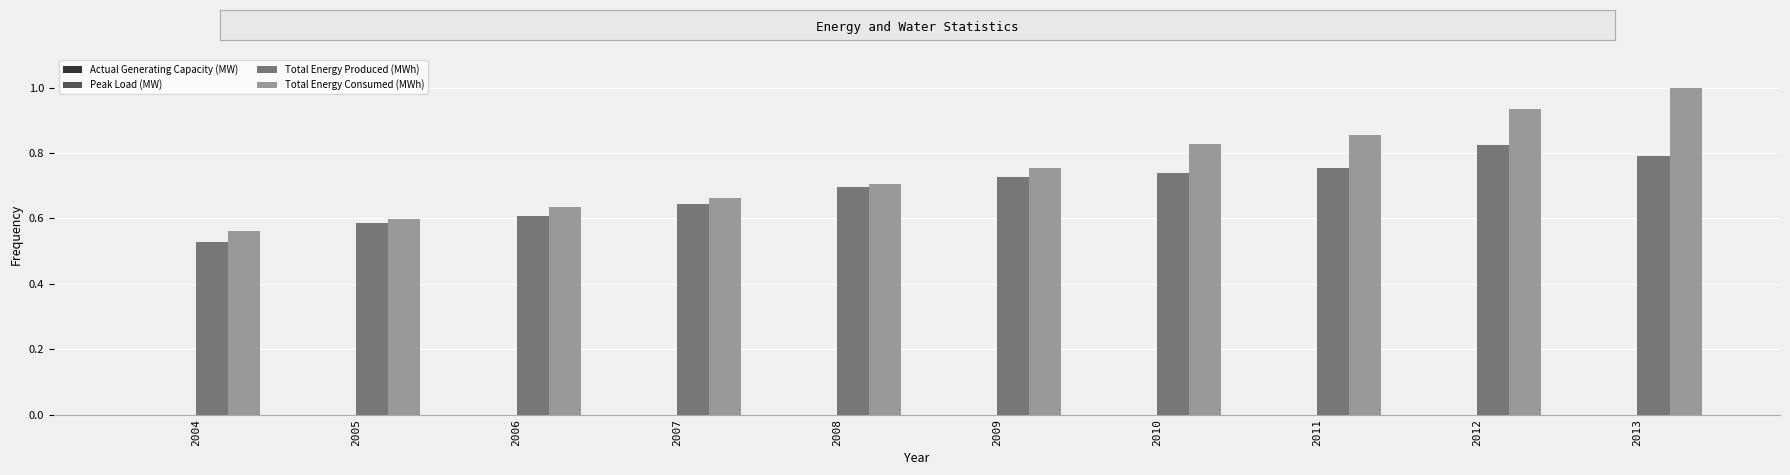

Which series has the largest total across all categories?

Total Energy Consumed (MWh)